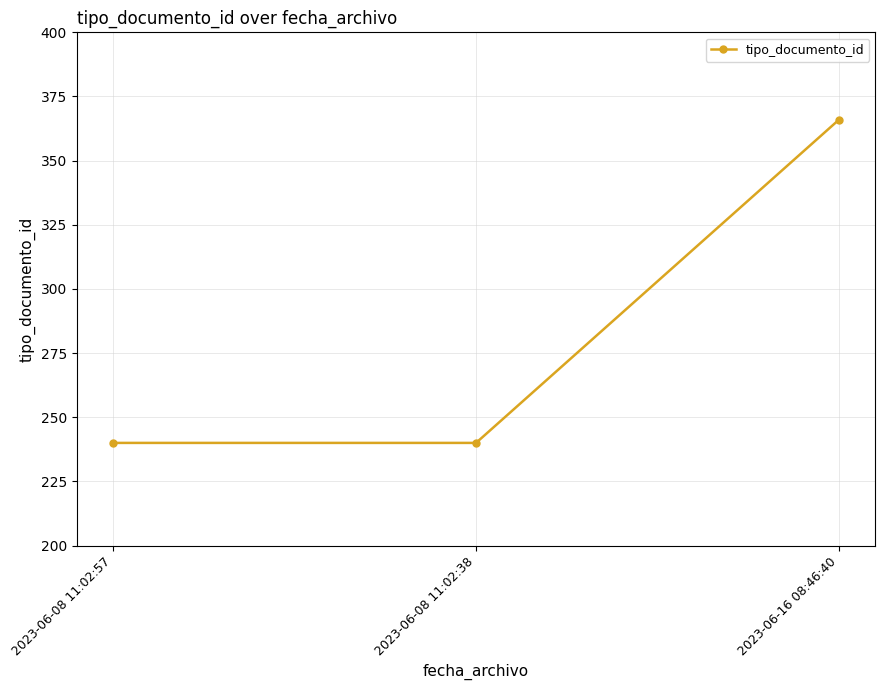

What is the difference between the maximum and minimum values?

126